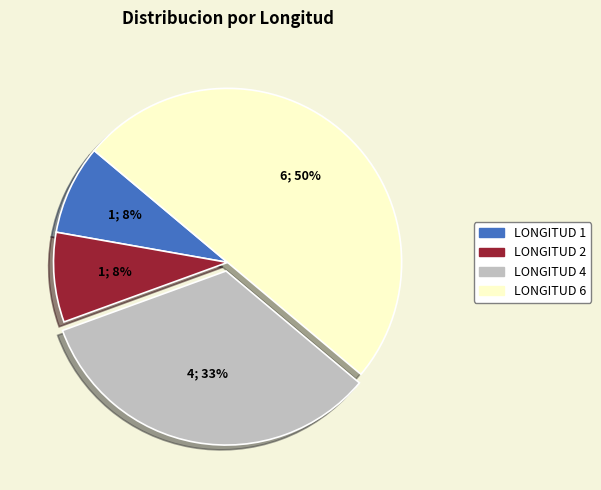

What percentage is the LONGITUD 2 slice, to the nearest percent?

8%